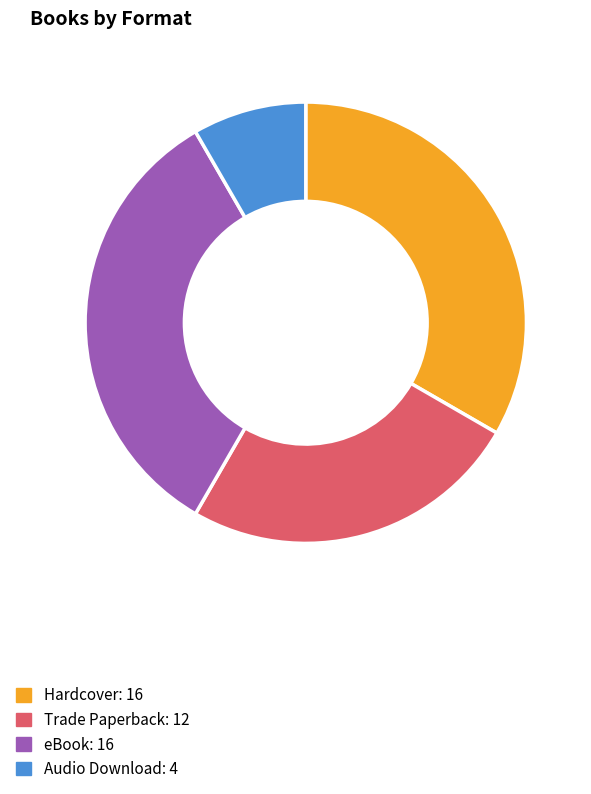

Is there a majority slice in this chart?

No